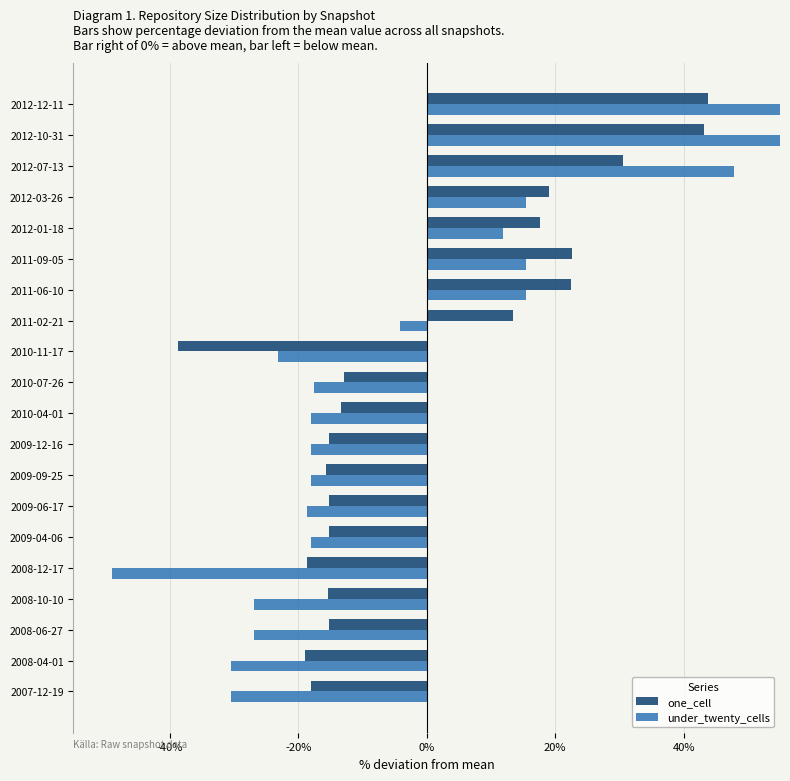

How many values in the under_twenty_cells series exceed -18?

9